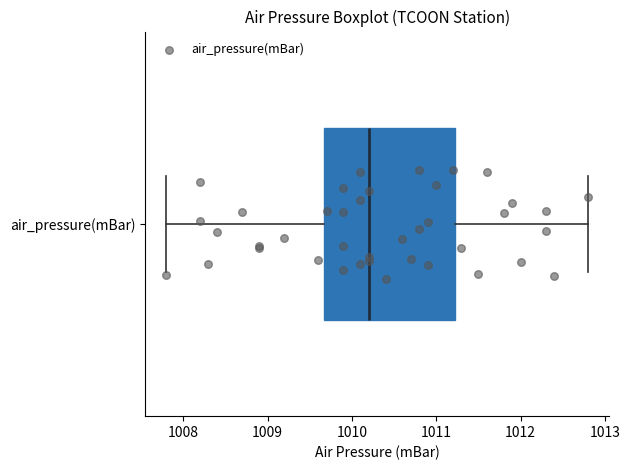

Transcribe this box plot: give where the median line is, the range the box spans, and where the two whiskers end, as read against the x-axis. The values are not printed on the chart, so give them approximately, as read against the axis.

median 1010.2, box 1009.7 to 1011.2, whiskers 1007.8 to 1012.8